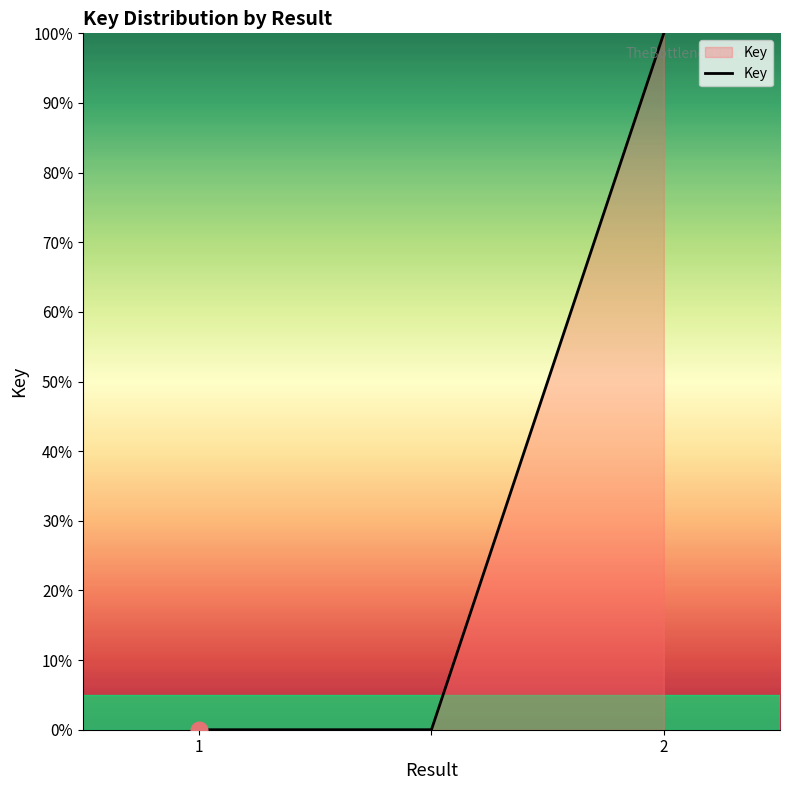

What is the average value?

33